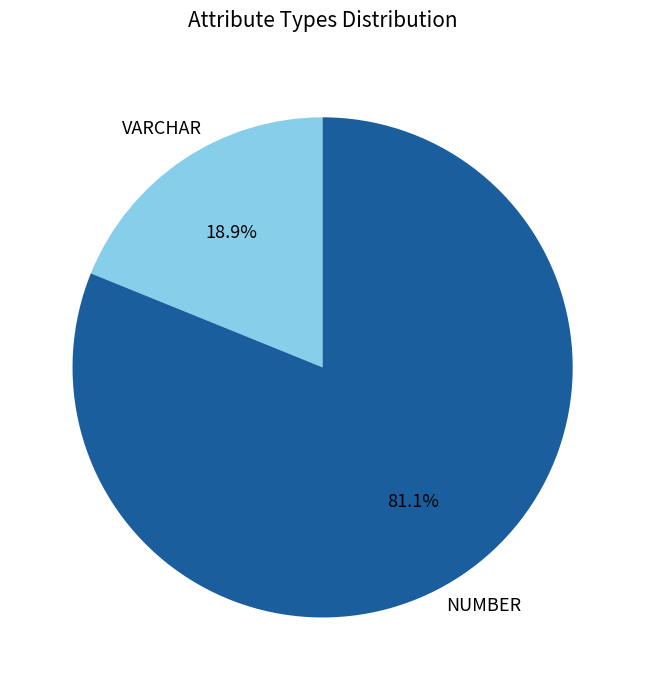

Which category accounts for the majority?

NUMBER